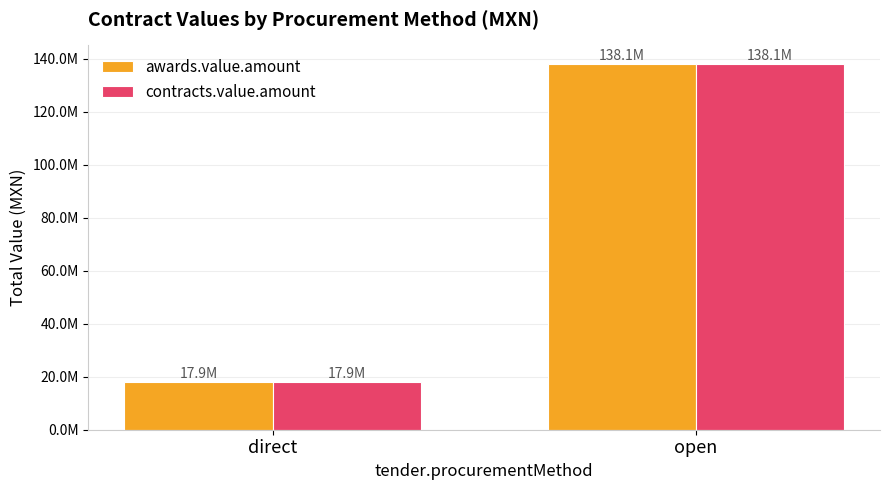

The value of contracts.value.amount at direct is 17897254.7. True or false?

True